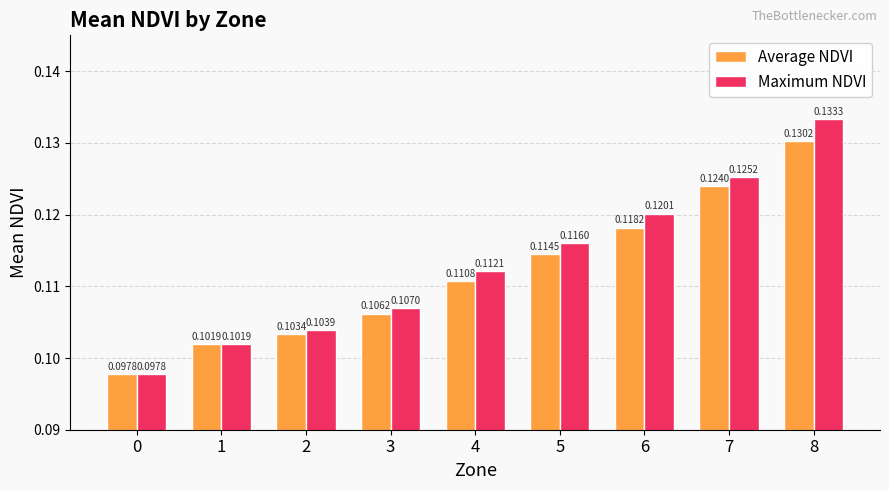

List the series in order of their peak value, lowest first.

Average NDVI, Maximum NDVI